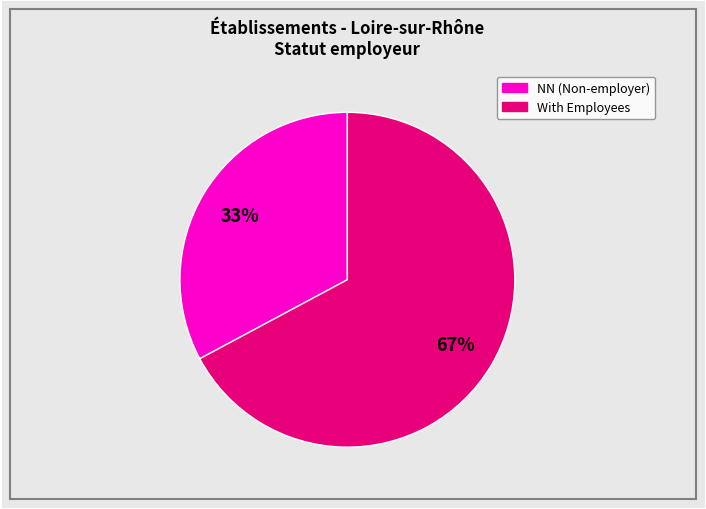

To the nearest percent, what is the average slice percentage?

50%